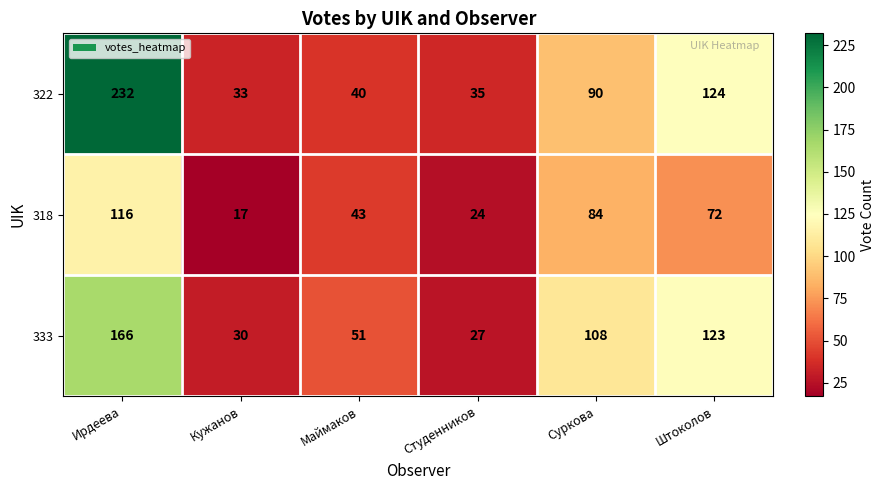

Reading left to right, list all the values displayed in this chart.

322: Ирдеева=232	Кужанов=33	Маймаков=40	Студенников=35	Суркова=90	Штоколов=124
318: Ирдеева=116	Кужанов=17	Маймаков=43	Студенников=24	Суркова=84	Штоколов=72
333: Ирдеева=166	Кужанов=30	Маймаков=51	Студенников=27	Суркова=108	Штоколов=123